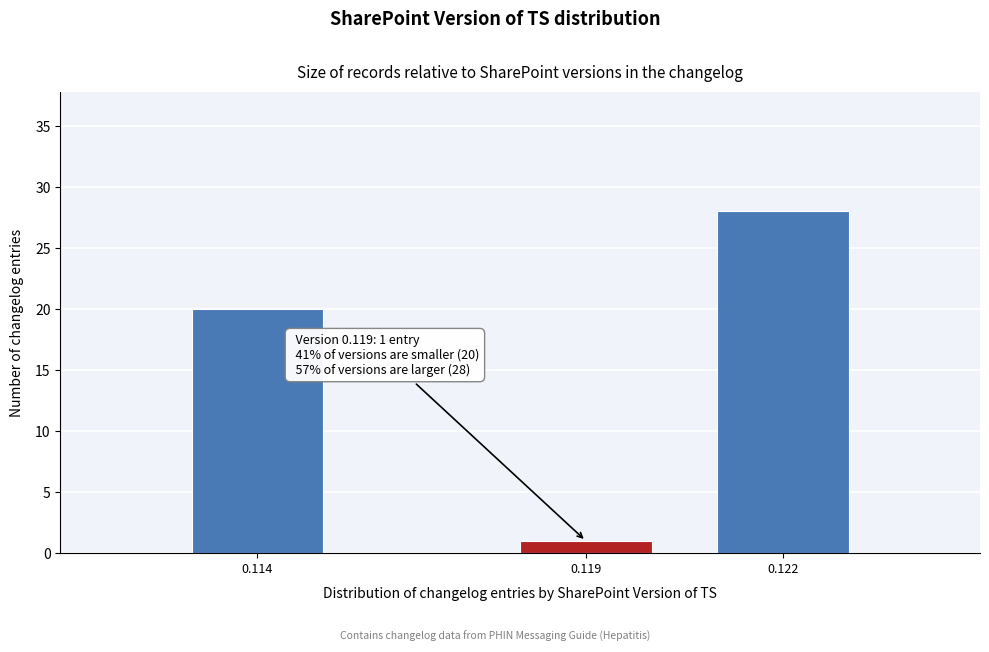

Reading left to right, list all the values displayed in this chart.

0.114=20	0.119=1	0.122=28